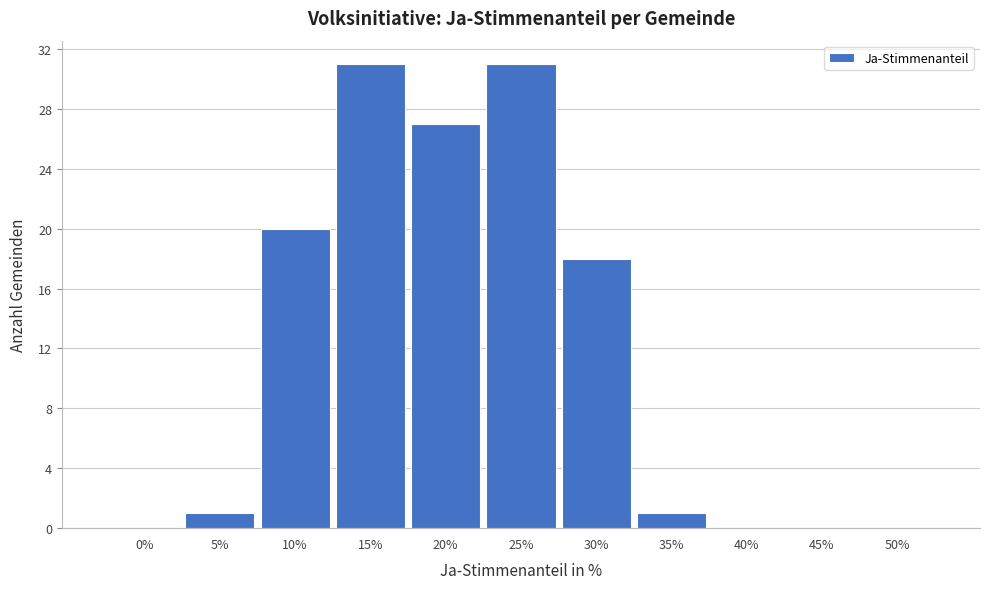

Reading right to left, extract all data points from this chart.

50%=0	45%=0	40%=0	35%=1	30%=18	25%=31	20%=27	15%=31	10%=20	5%=1	0%=0